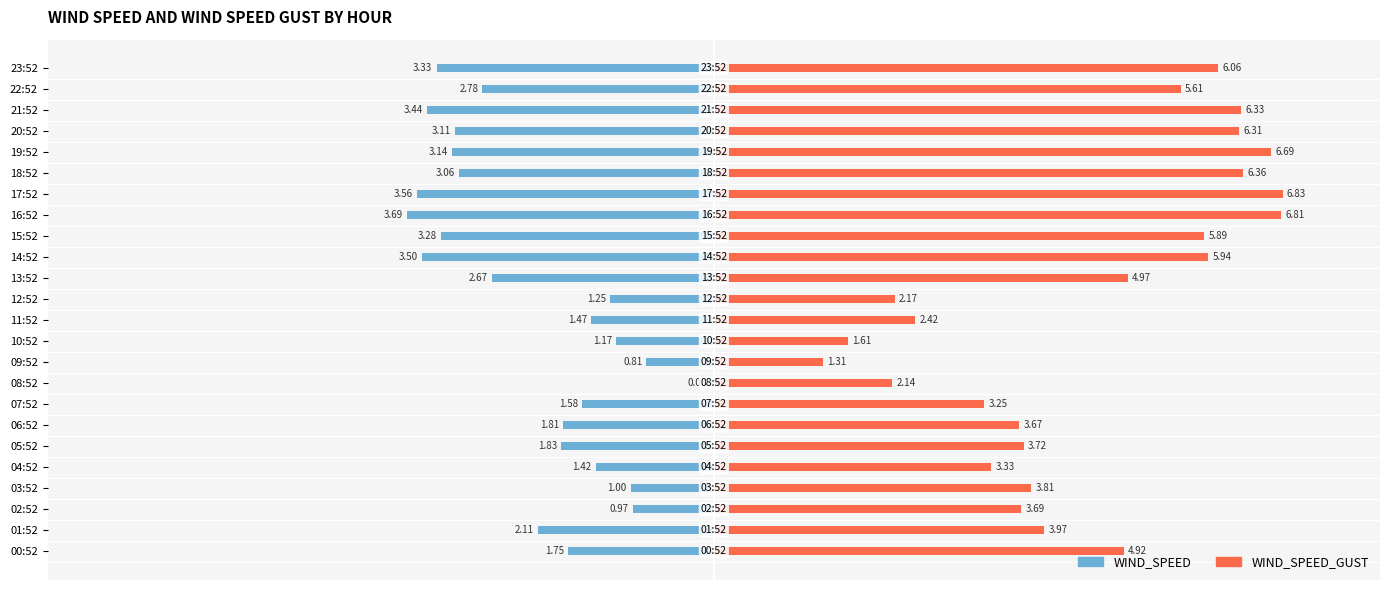

What position from the right is 07:52?

17